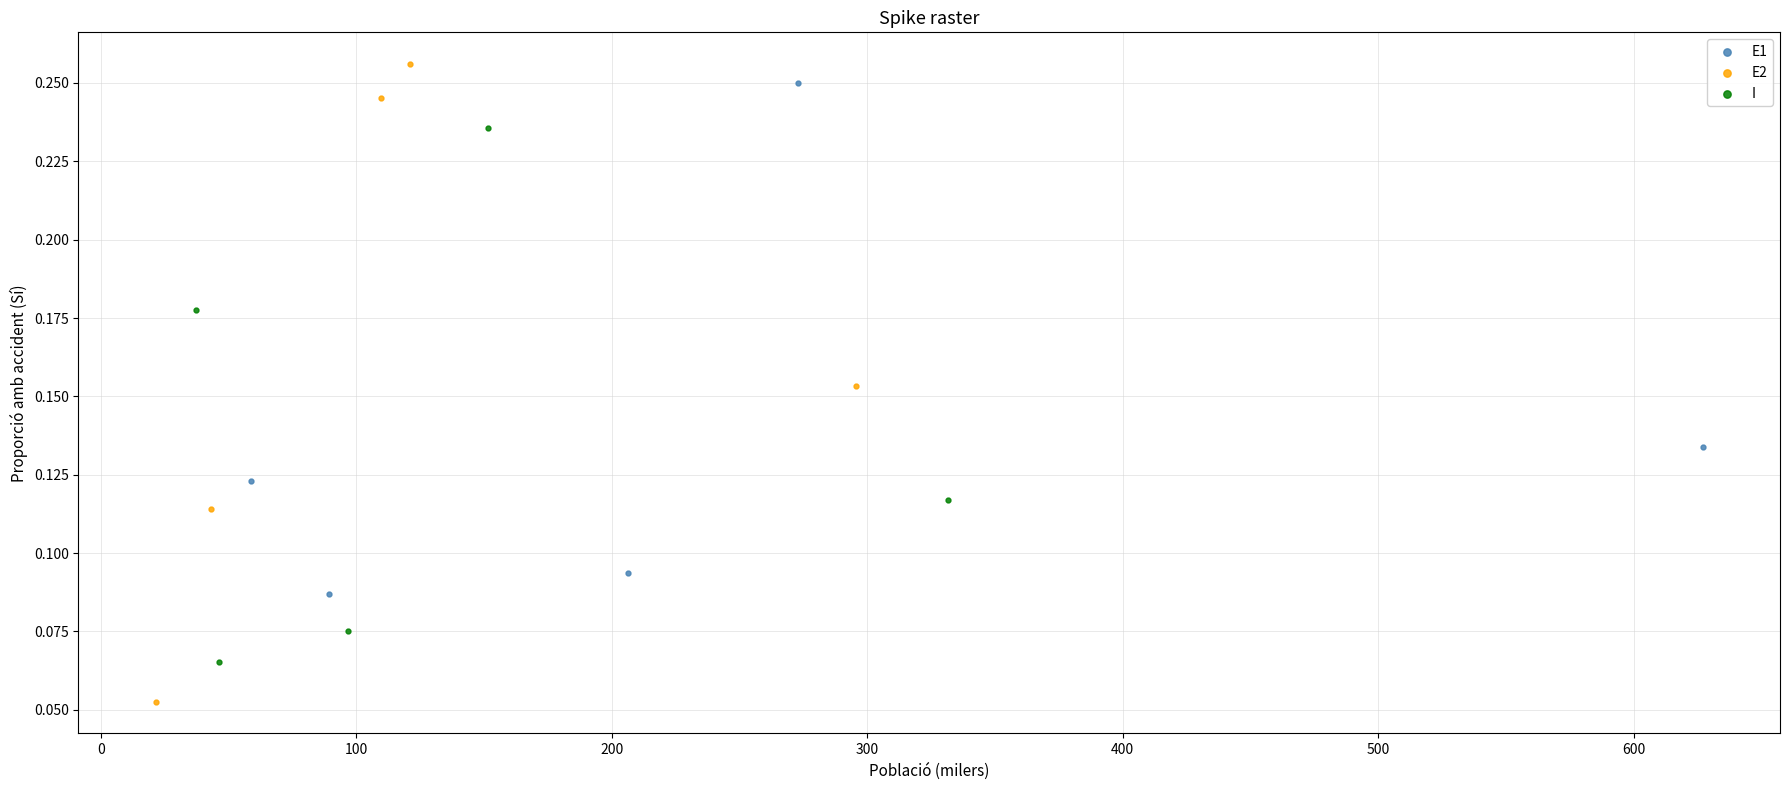

Which series has the widest spread of Y values?

E2